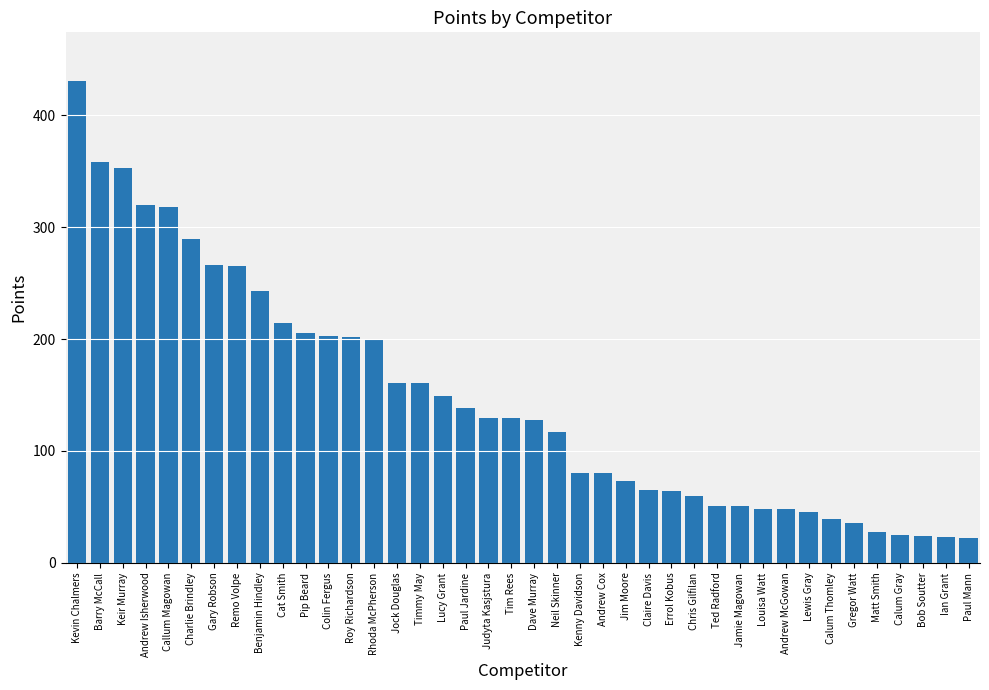

What is the sum of all values?

5840